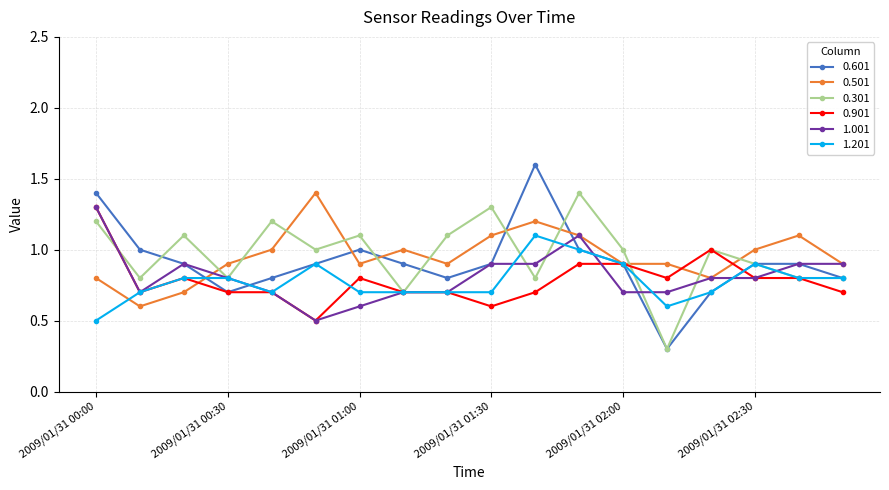

What is the difference between the maximum and minimum values in the 0.301 series?

1.1